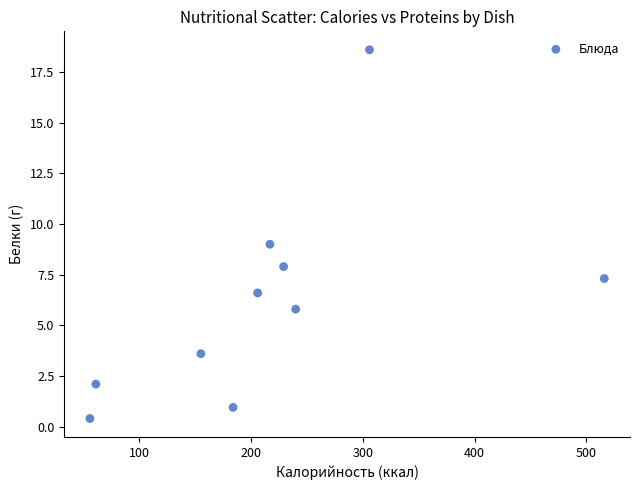

What is the range of X values (max minus min)?

460.0